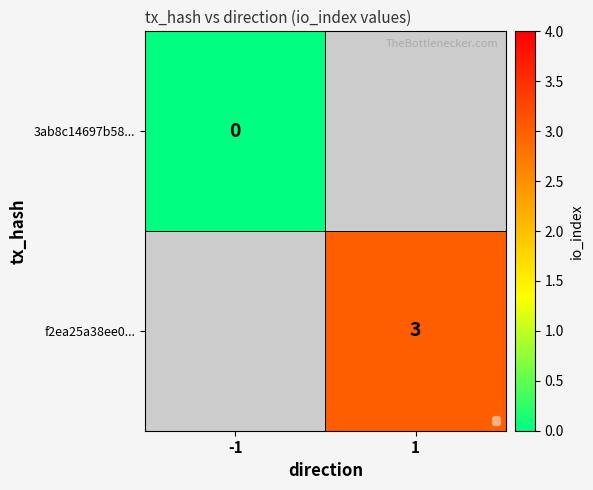

The f2ea25a38ee0... series shows 5 at 1. True or false?

False